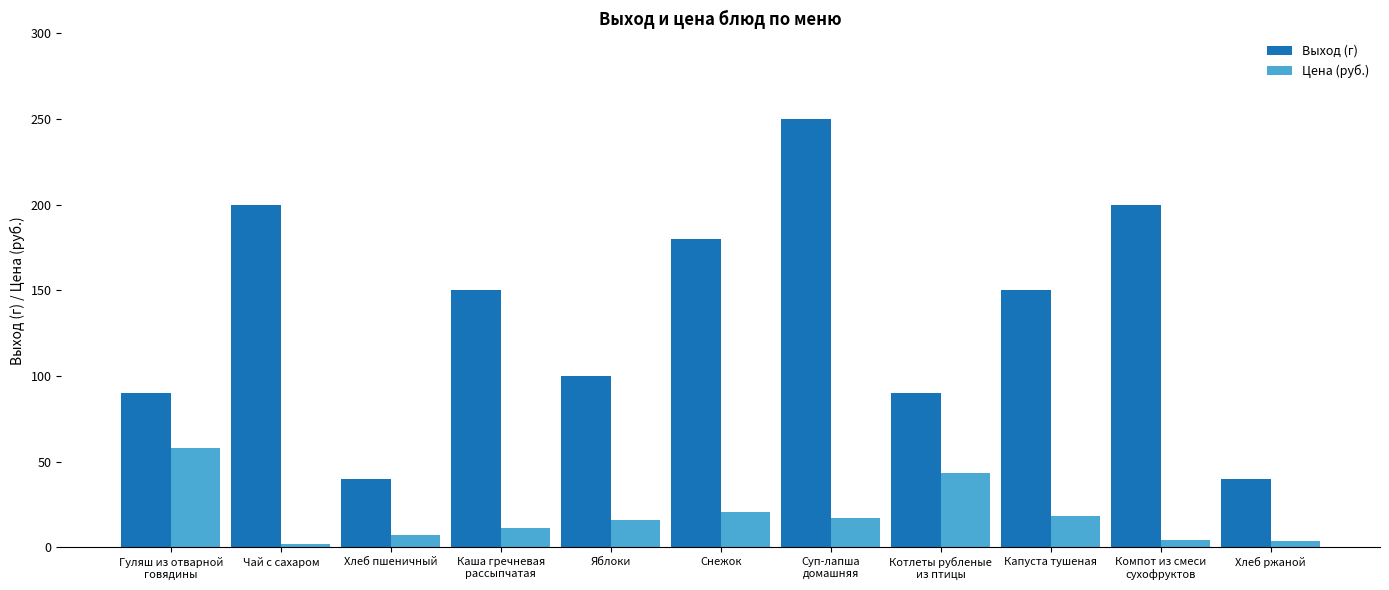

The value of Выход (г) at Котлеты рубленые
из птицы is 90.0. True or false?

True